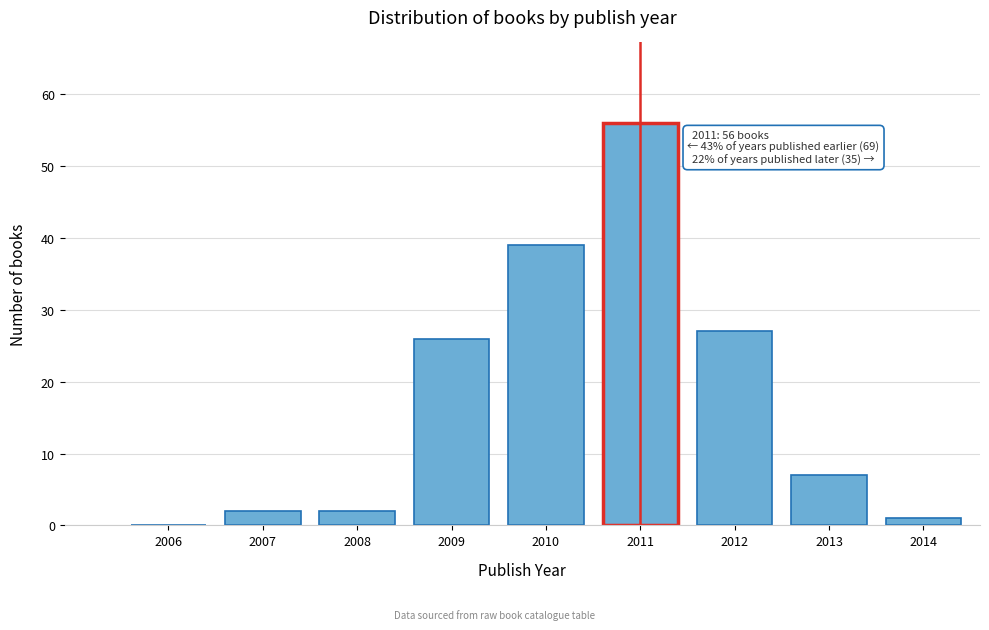

Reading right to left, what are all the values shown in this chart?

2014=1	2013=7	2012=27	2011=56	2010=39	2009=26	2008=2	2007=2	2006=0